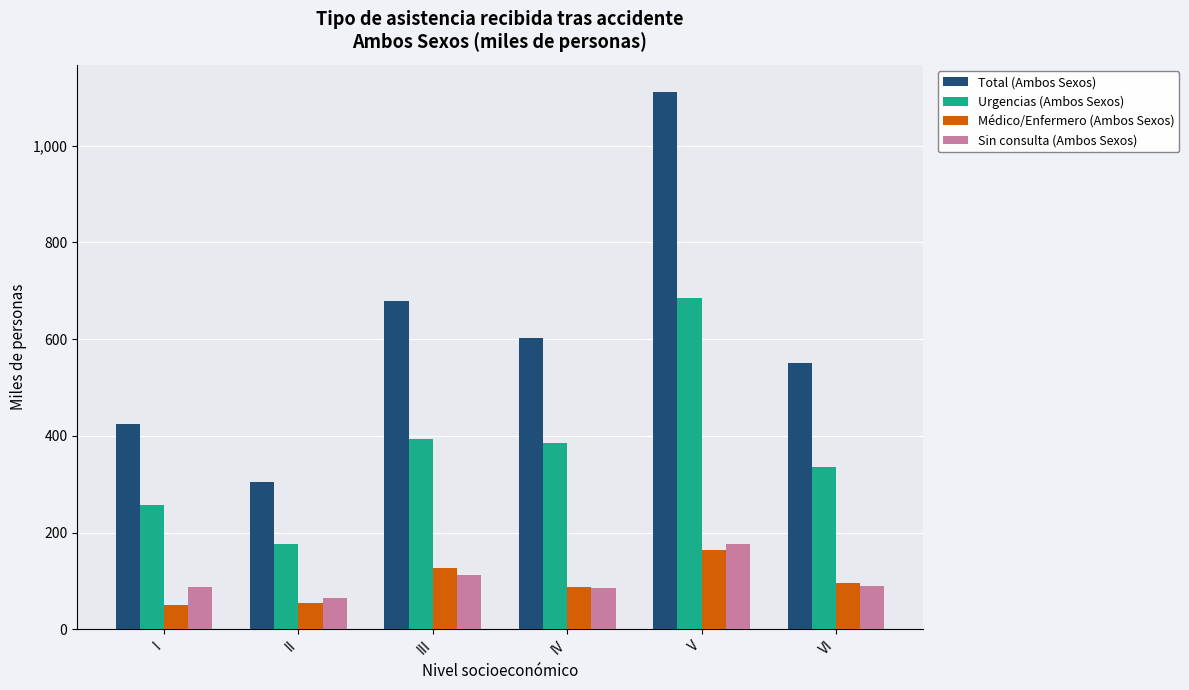

Is the value of Urgencias (Ambos Sexos) at III greater than the value of Médico/Enfermero (Ambos Sexos) at VI?

Yes